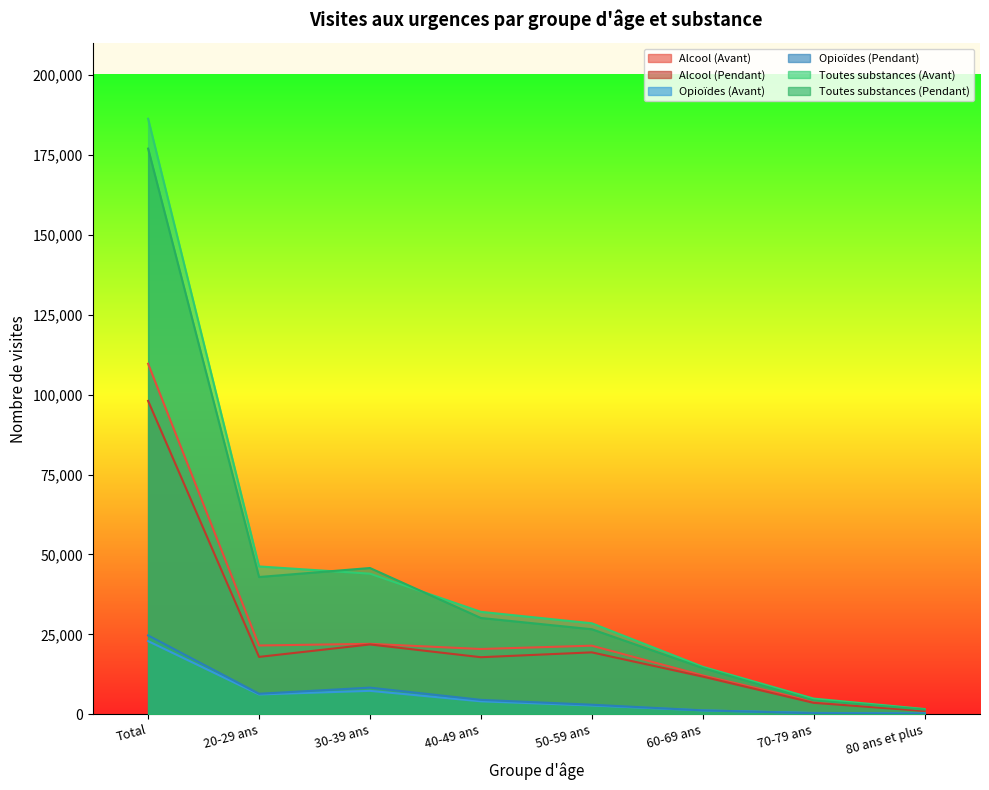

What are all the series names shown in the legend?

Alcool (Avant), Alcool (Pendant), Opioïdes (Avant), Opioïdes (Pendant), Toutes substances (Avant), Toutes substances (Pendant)